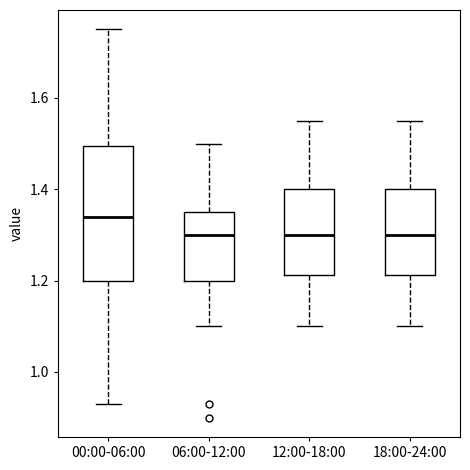

Comparing the boxes themselves (not the whiskers), which one is the tallest?

00:00-06:00